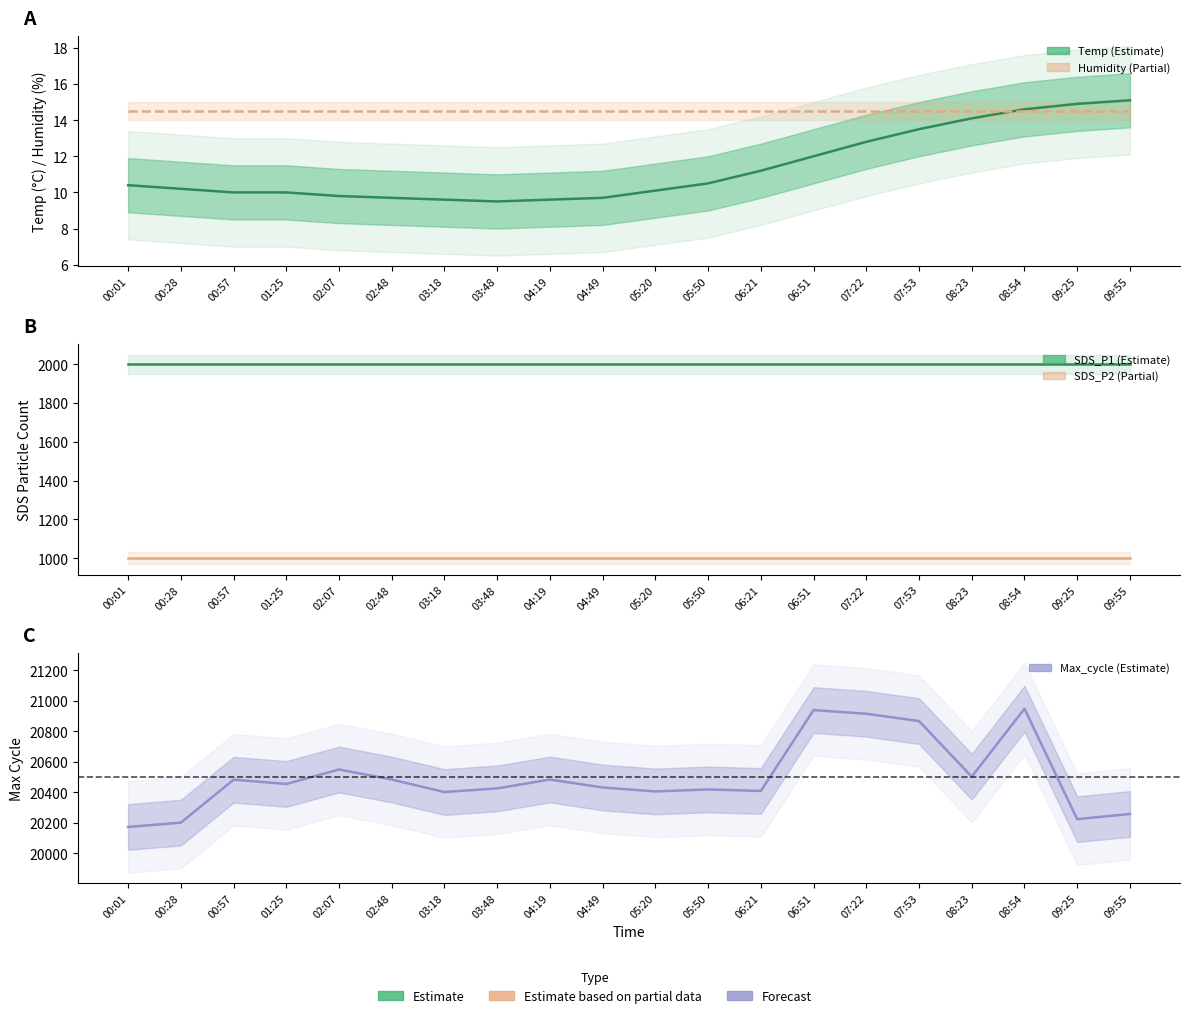

What is the difference between the highest and lowest values at 00:57?

20473.0